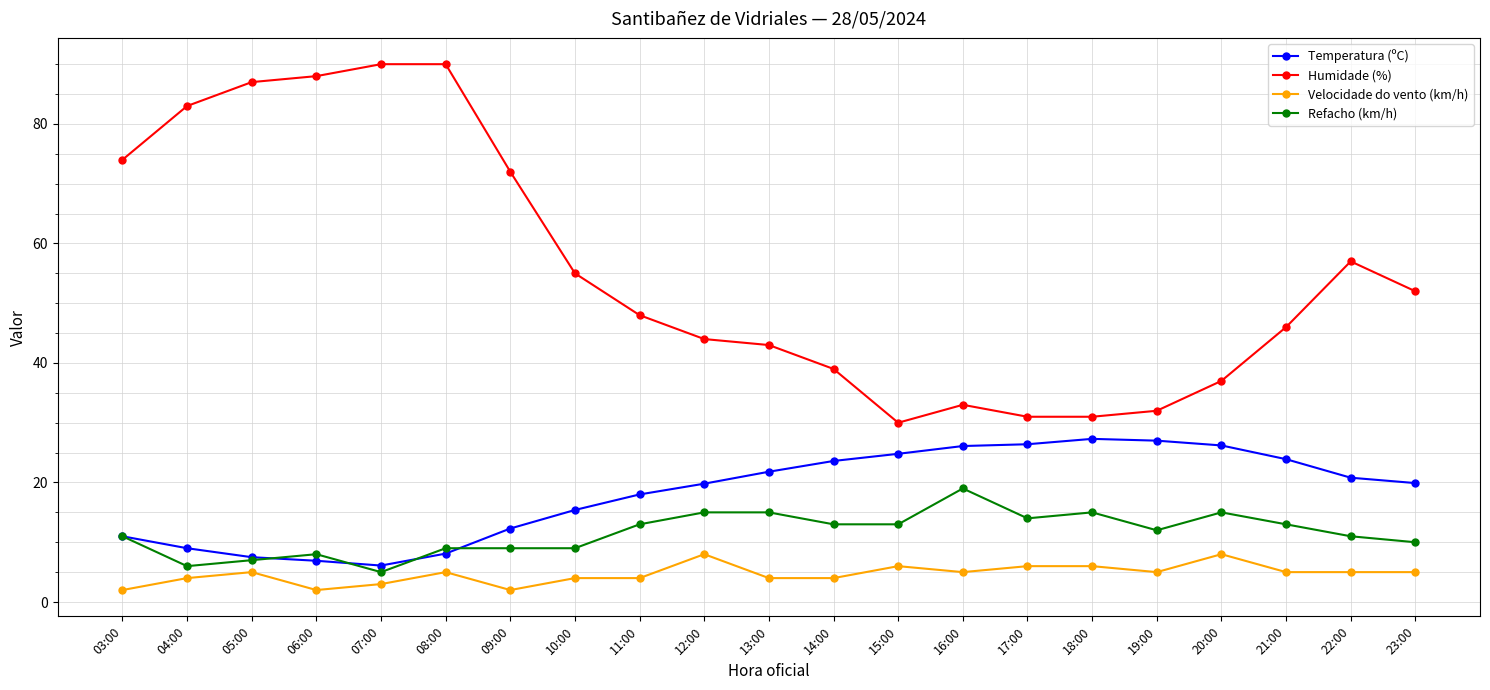

What is the difference between the highest and lowest values at 06:00?

86.0